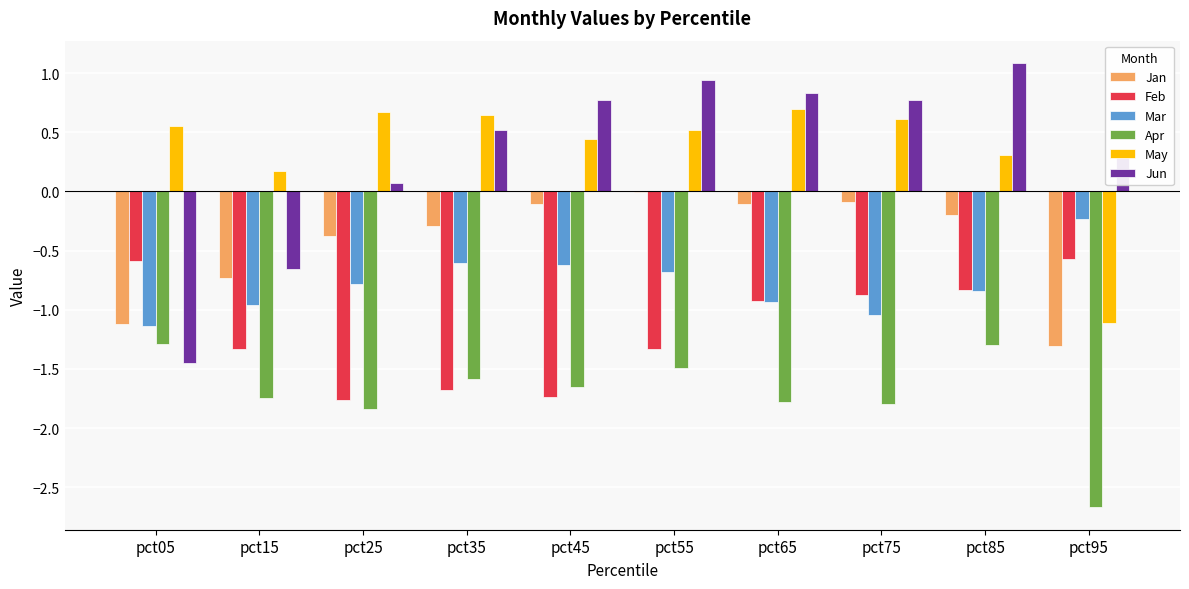

How many values in the Jun series exceed 0?

8